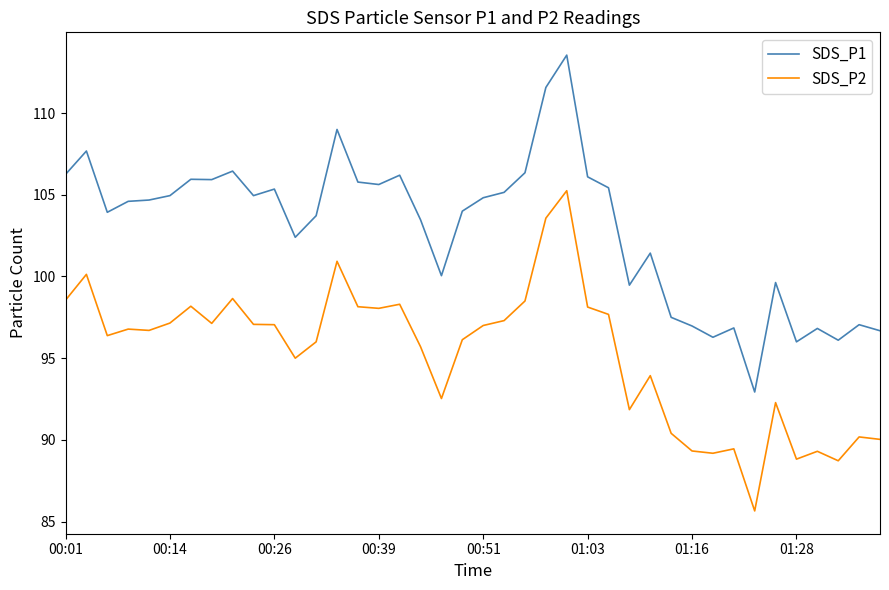

True or false: SDS_P2 and SDS_P1 cross at least once.

False